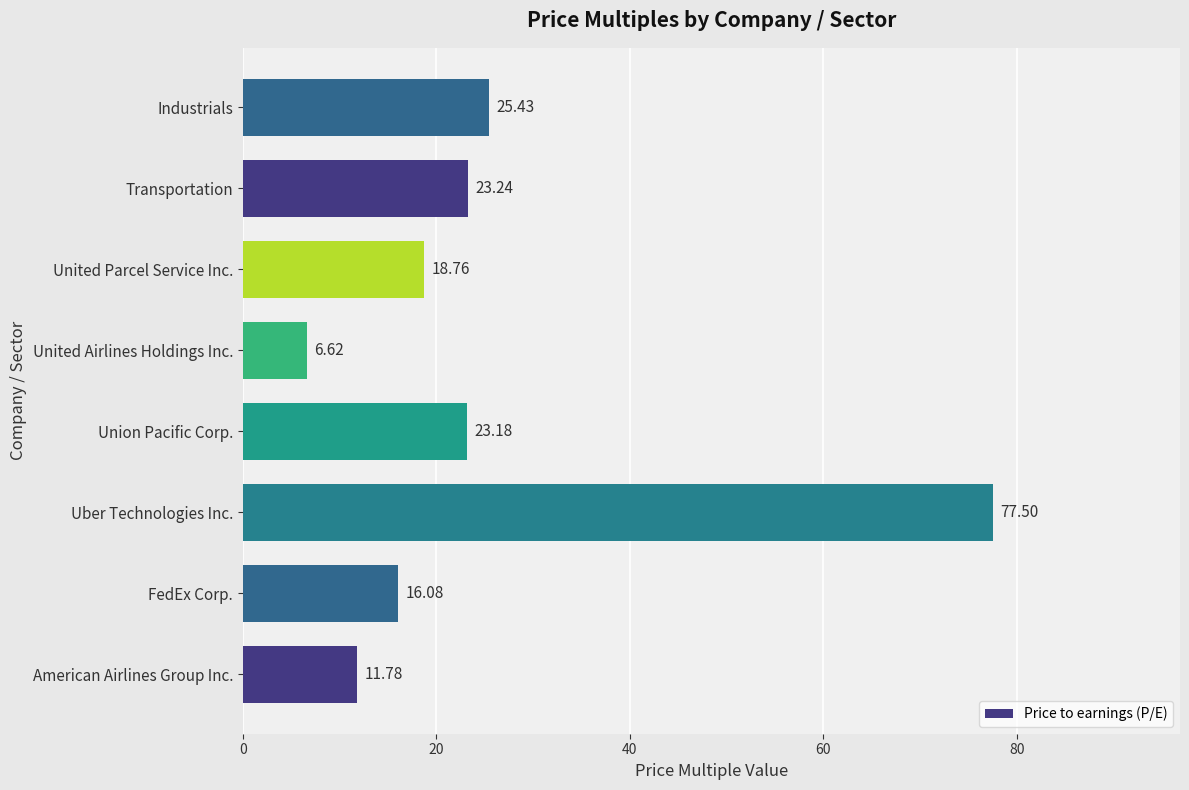

What is the change in value from Uber Technologies Inc. to Union Pacific Corp.?

-54.3